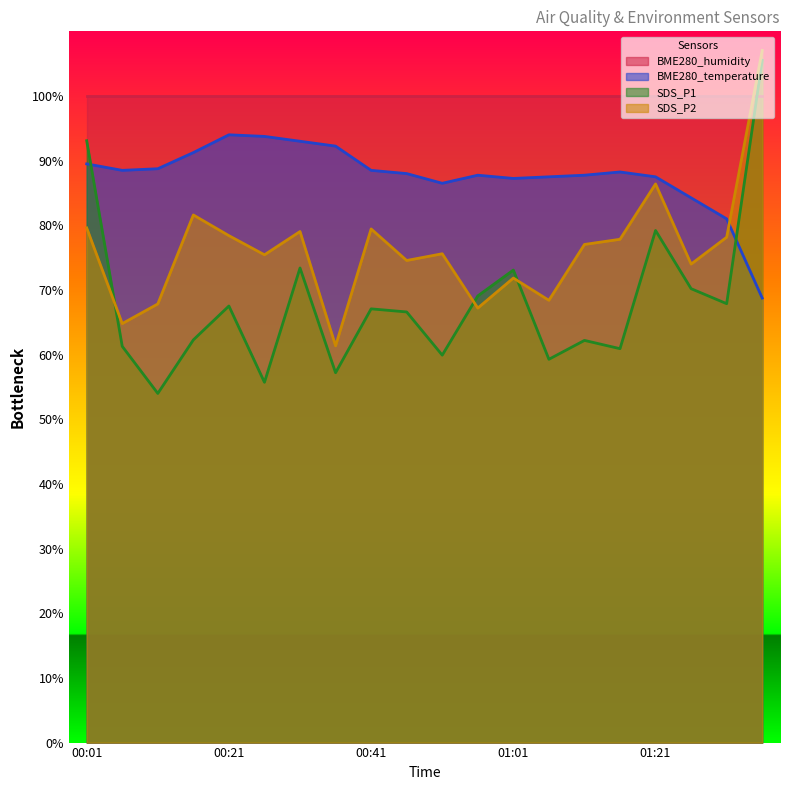

What is the minimum value for SDS_P2?

61.4